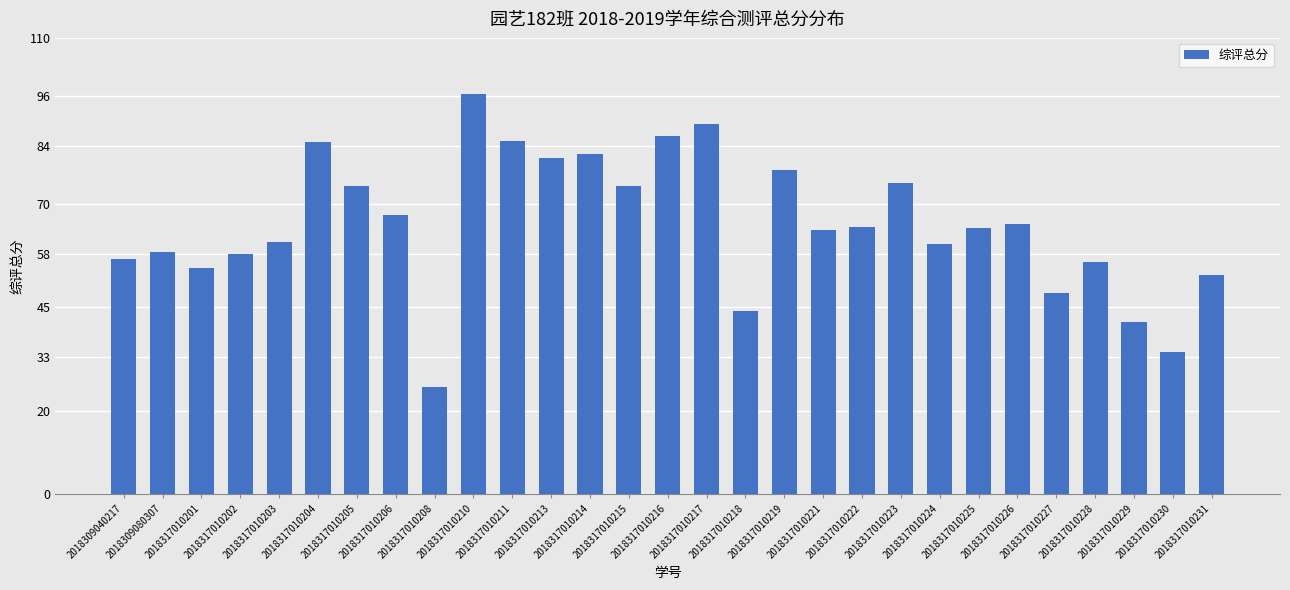

Between 2018317010219 and 2018317010208, which is larger?

2018317010219